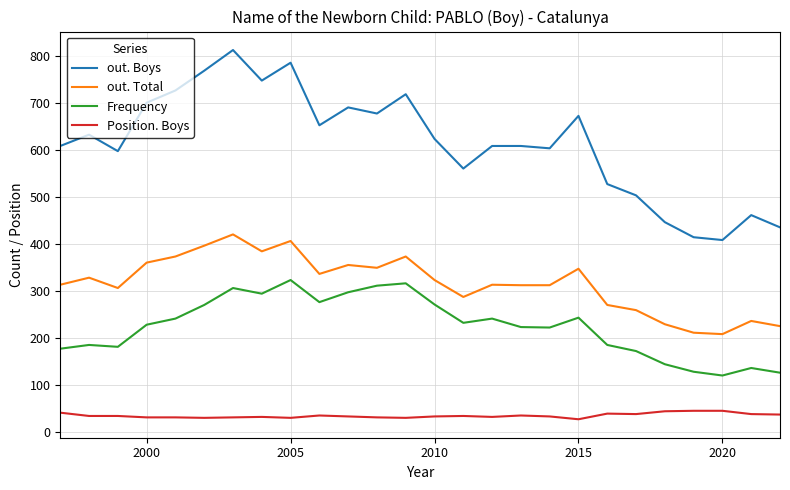

List the series in order of their peak value, highest first.

out. Boys, out. Total, Frequency, Position. Boys